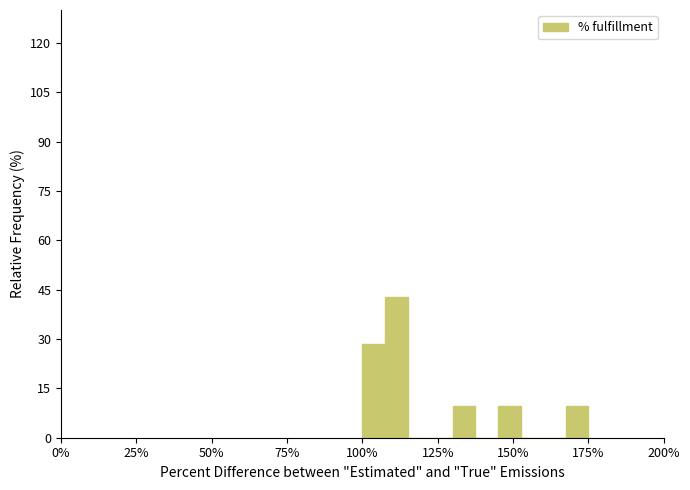

Around what value on the x-axis is the tallest bar? Give the approximate position of its centre, as read against the axis.

110